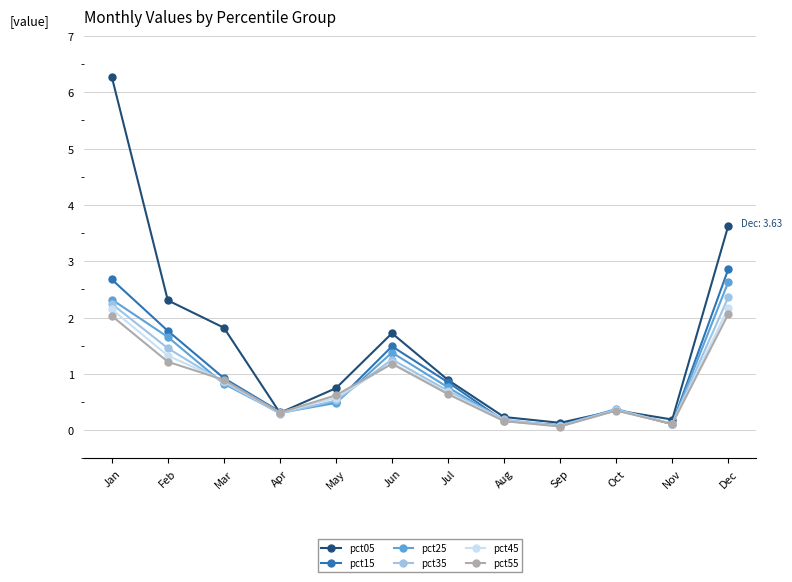

At which category does pct35 reach its first local peak?

Jun